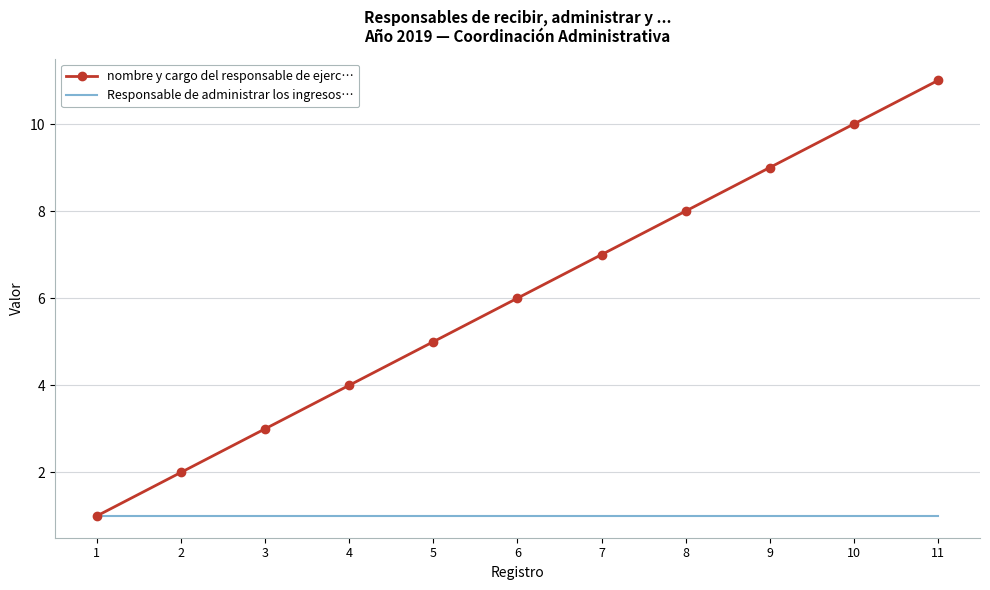

Which series has the largest total across all categories?

nombre y cargo del responsable de ejerc…